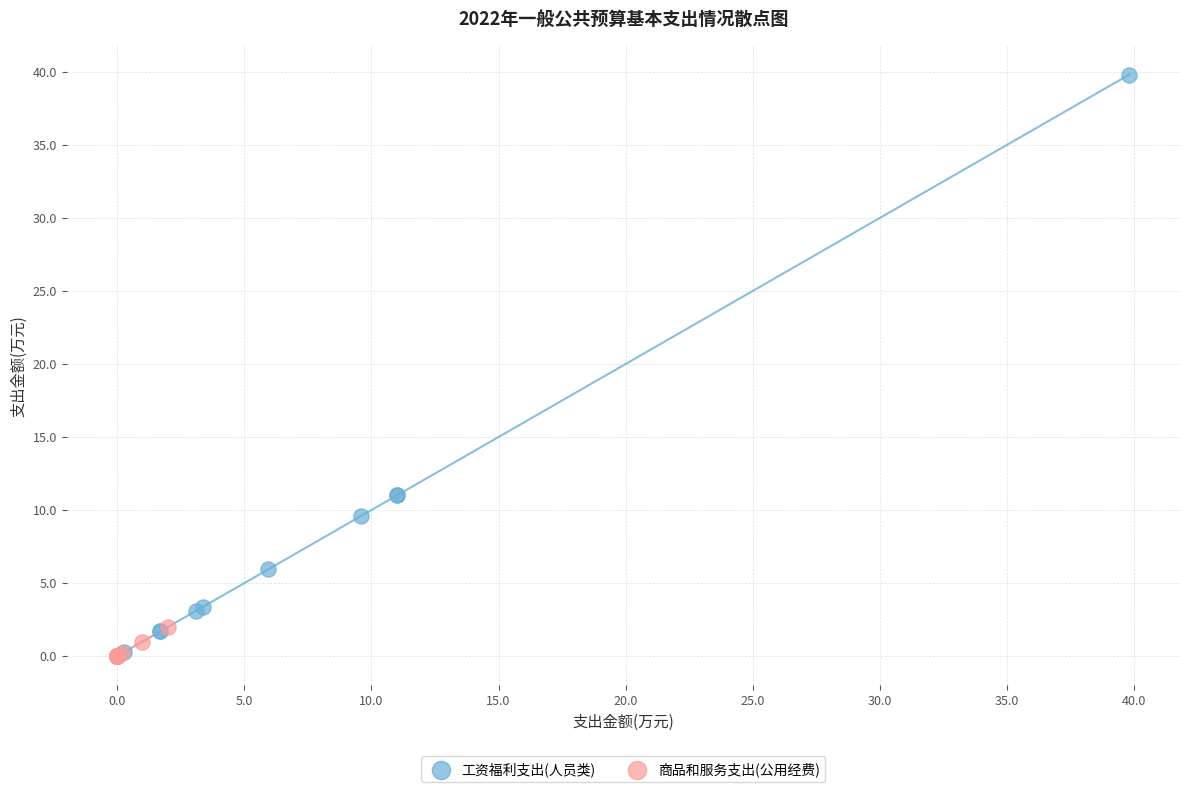

What are all the series names shown in the legend?

工资福利支出(人员类), 商品和服务支出(公用经费)